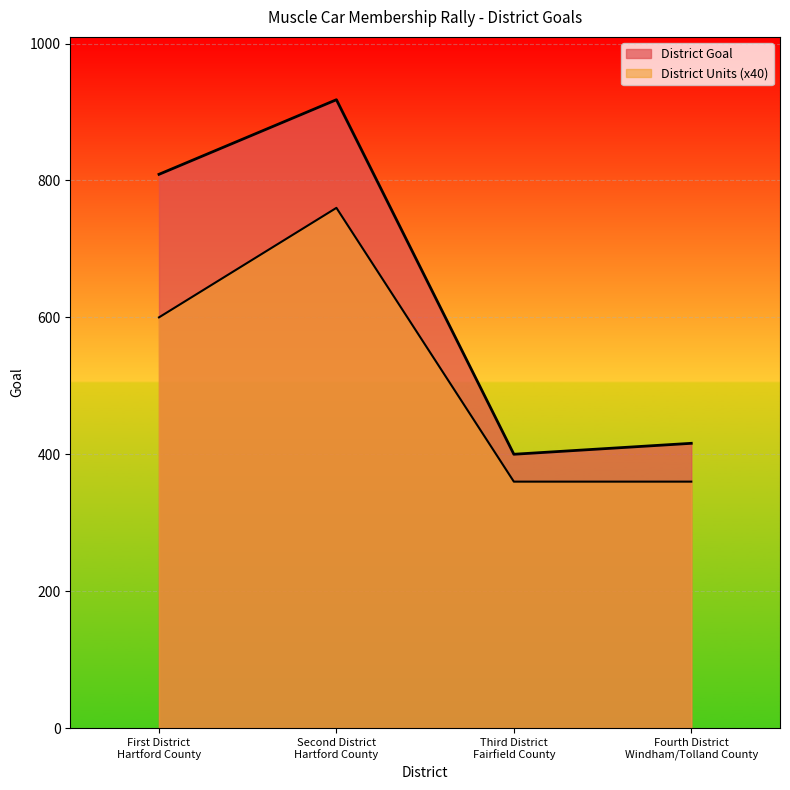

Reading left to right, extract all data points from this chart.

District Goal: 809	918	400	416
District Units: 600	760	360	360